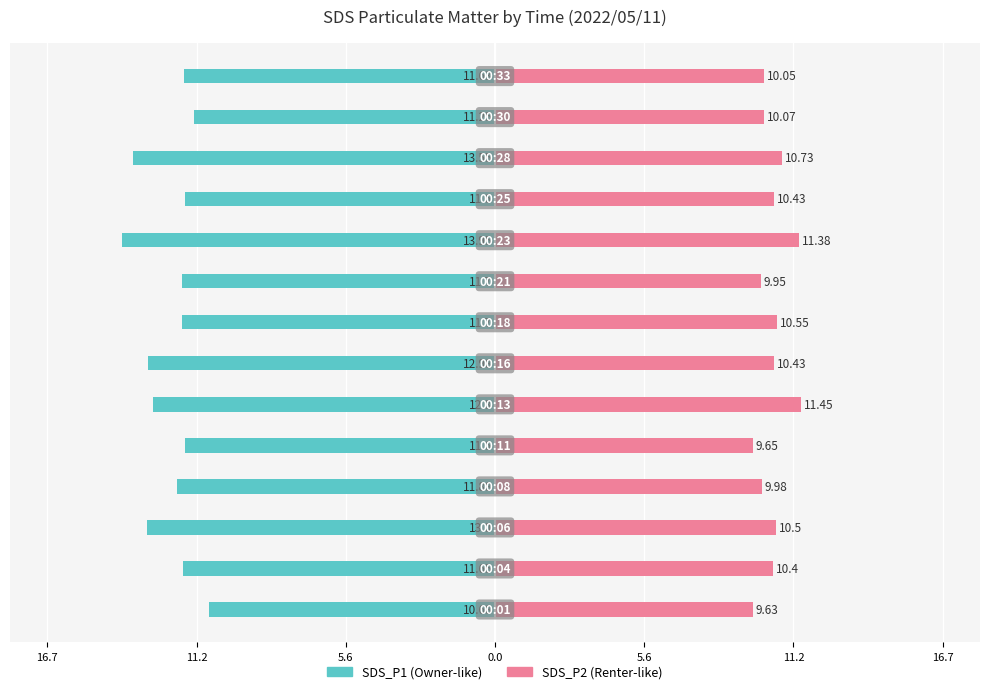

At how many categories does at least one series exceed 1?

14